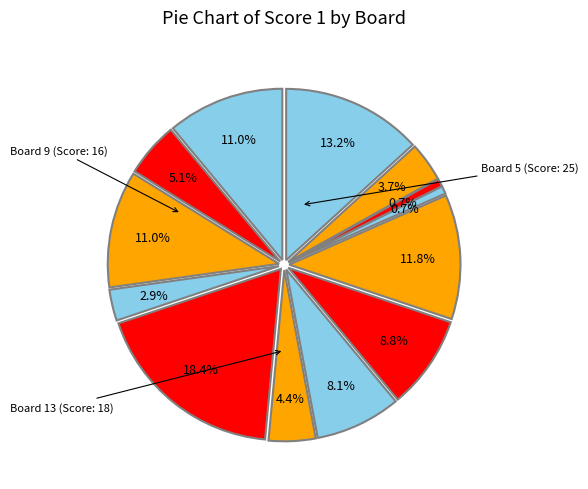

Is there any slice that represents more than half of the pie?

No